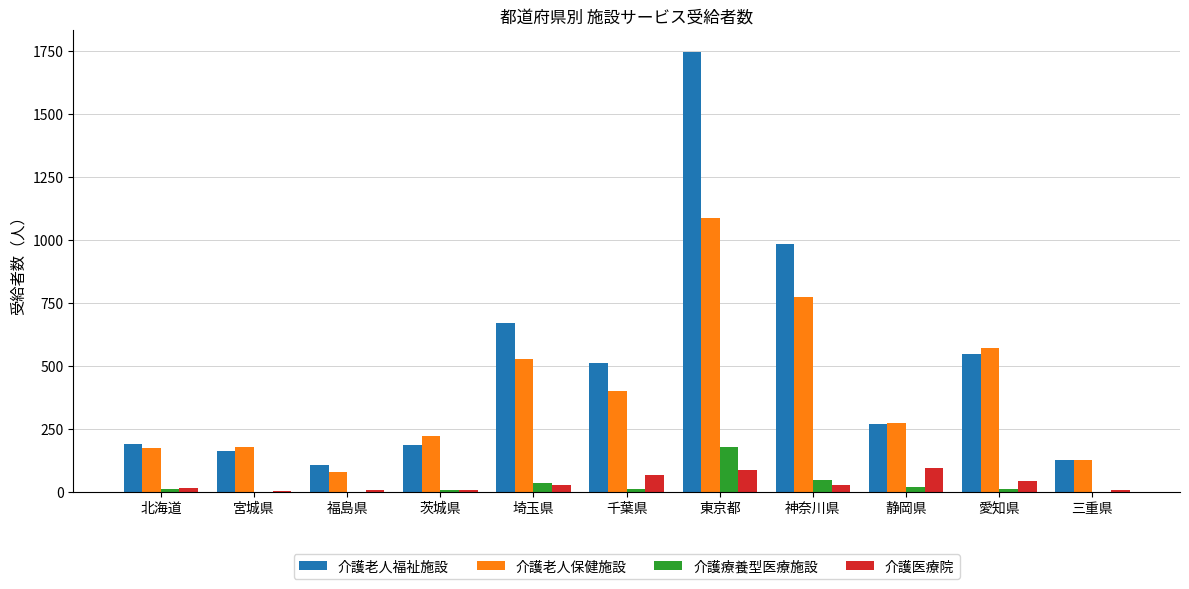

The value of 介護老人保健施設 at 福島県 is 78. True or false?

True